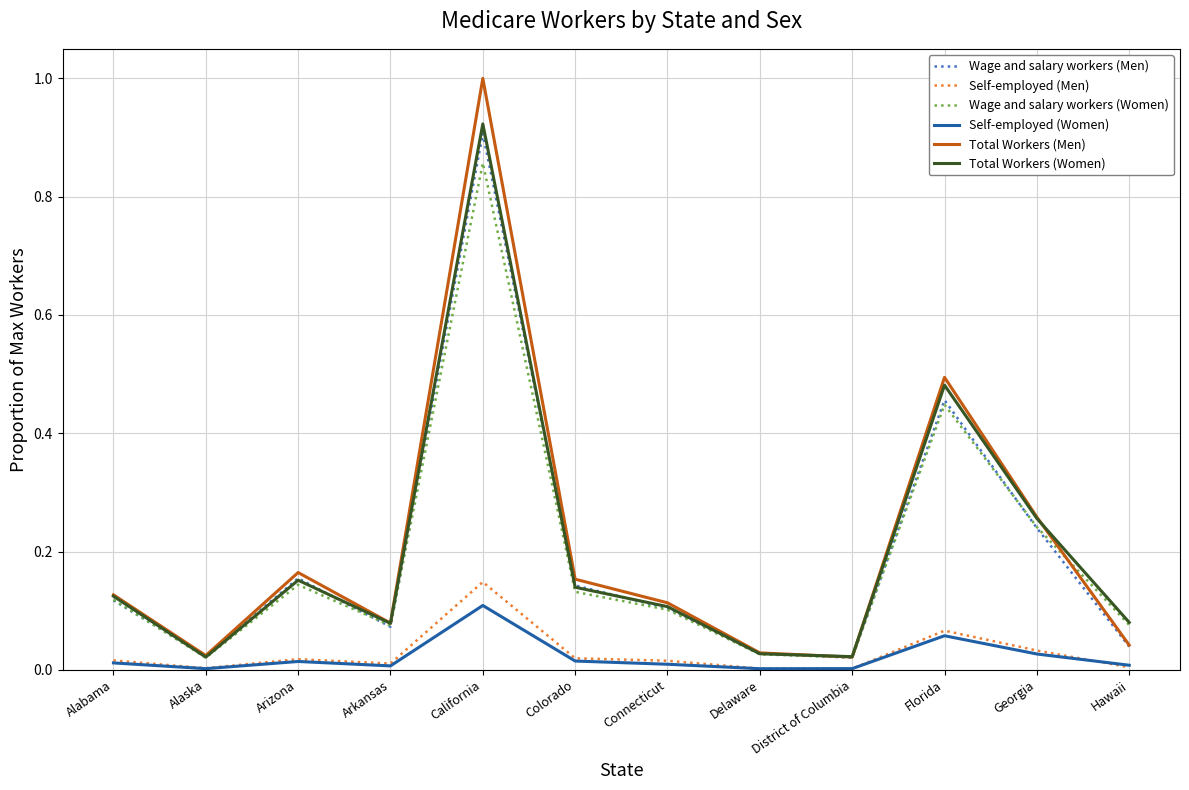

True or false: Total Workers (Women) and Self-employed (Women) cross at least once.

False